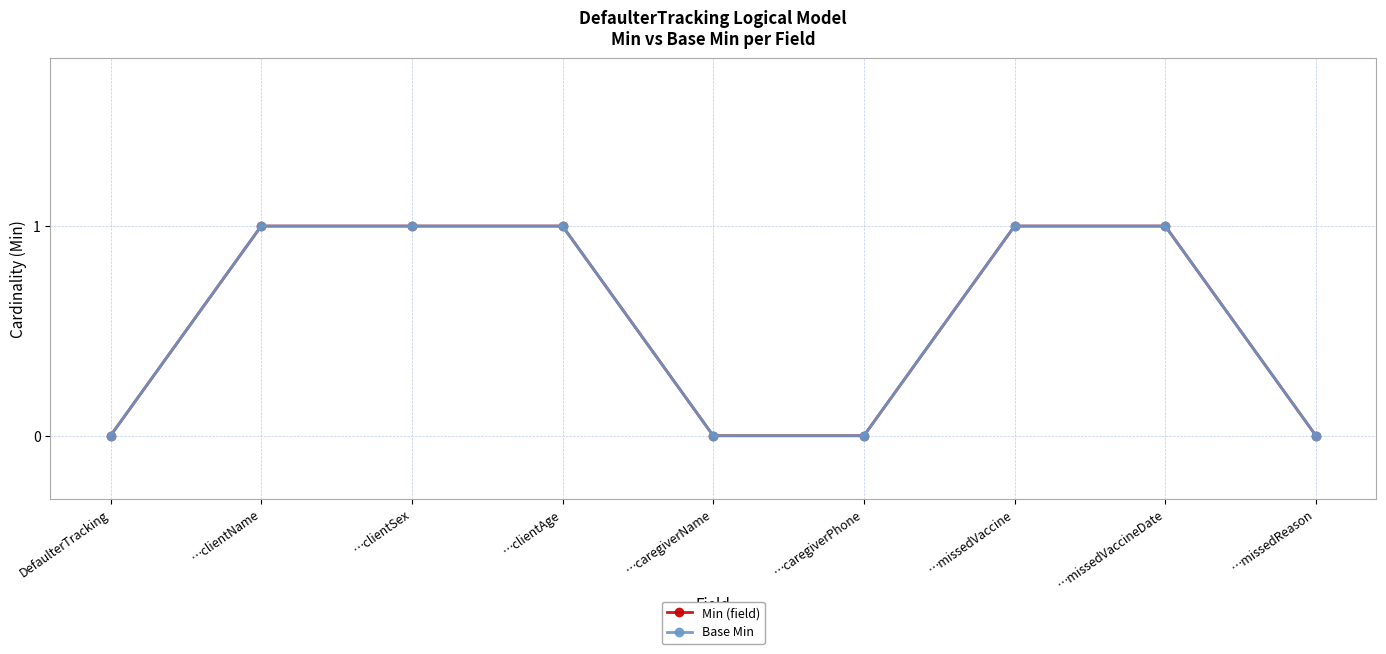

Is this an area chart (filled region under the line)?

No